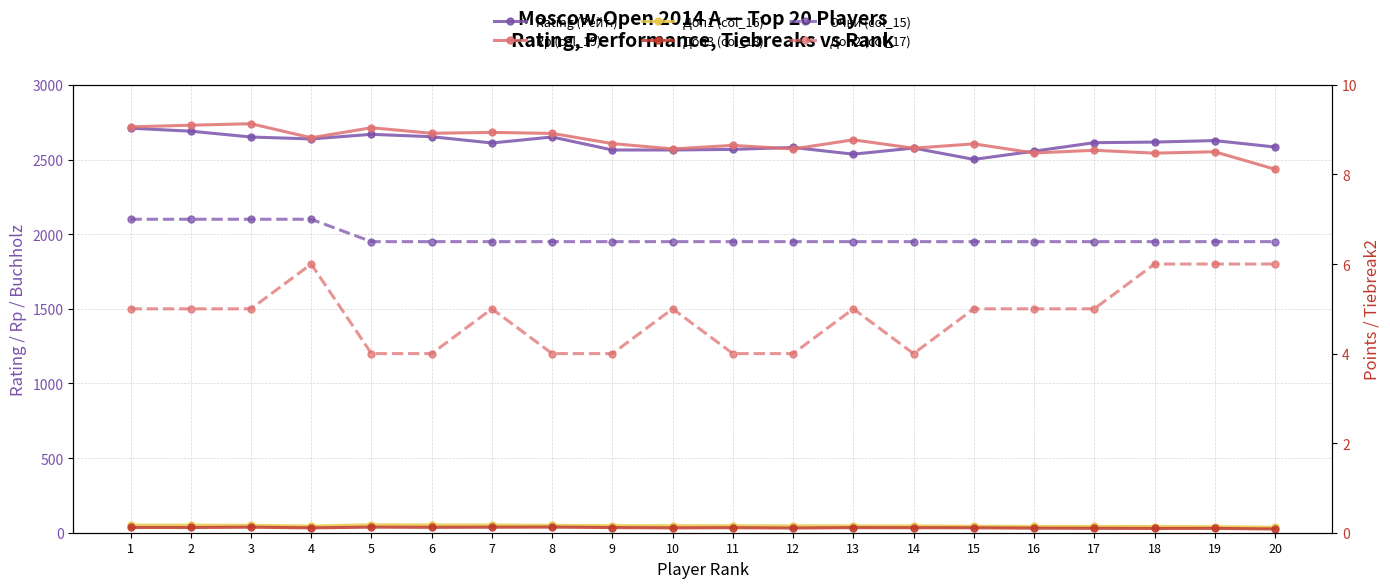

Does the chart have visible grid lines?

Yes